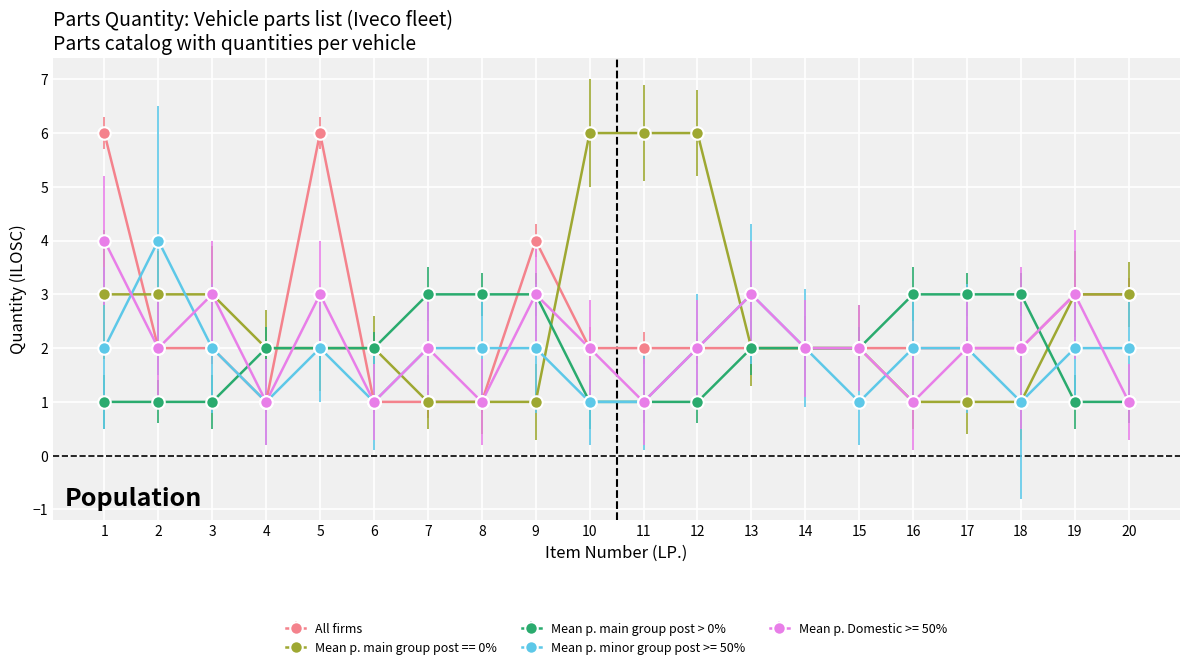

Read the Mean p. main group post == 0% value at 13.

2